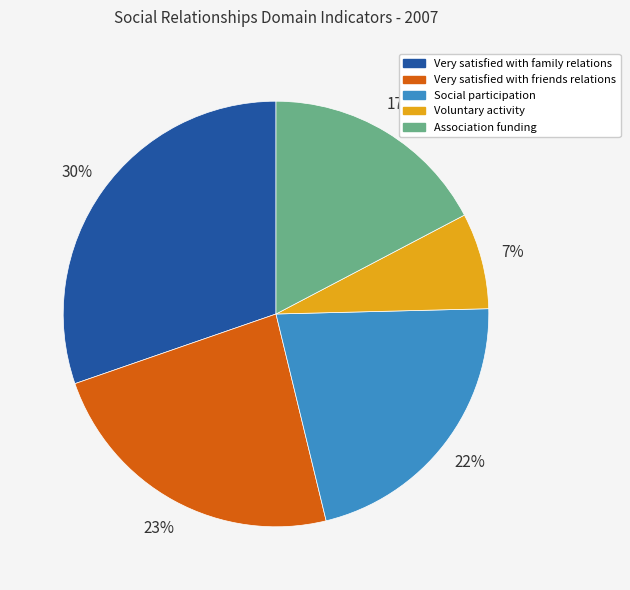

What is the largest slice in the pie chart?

Very satisfied with family relations